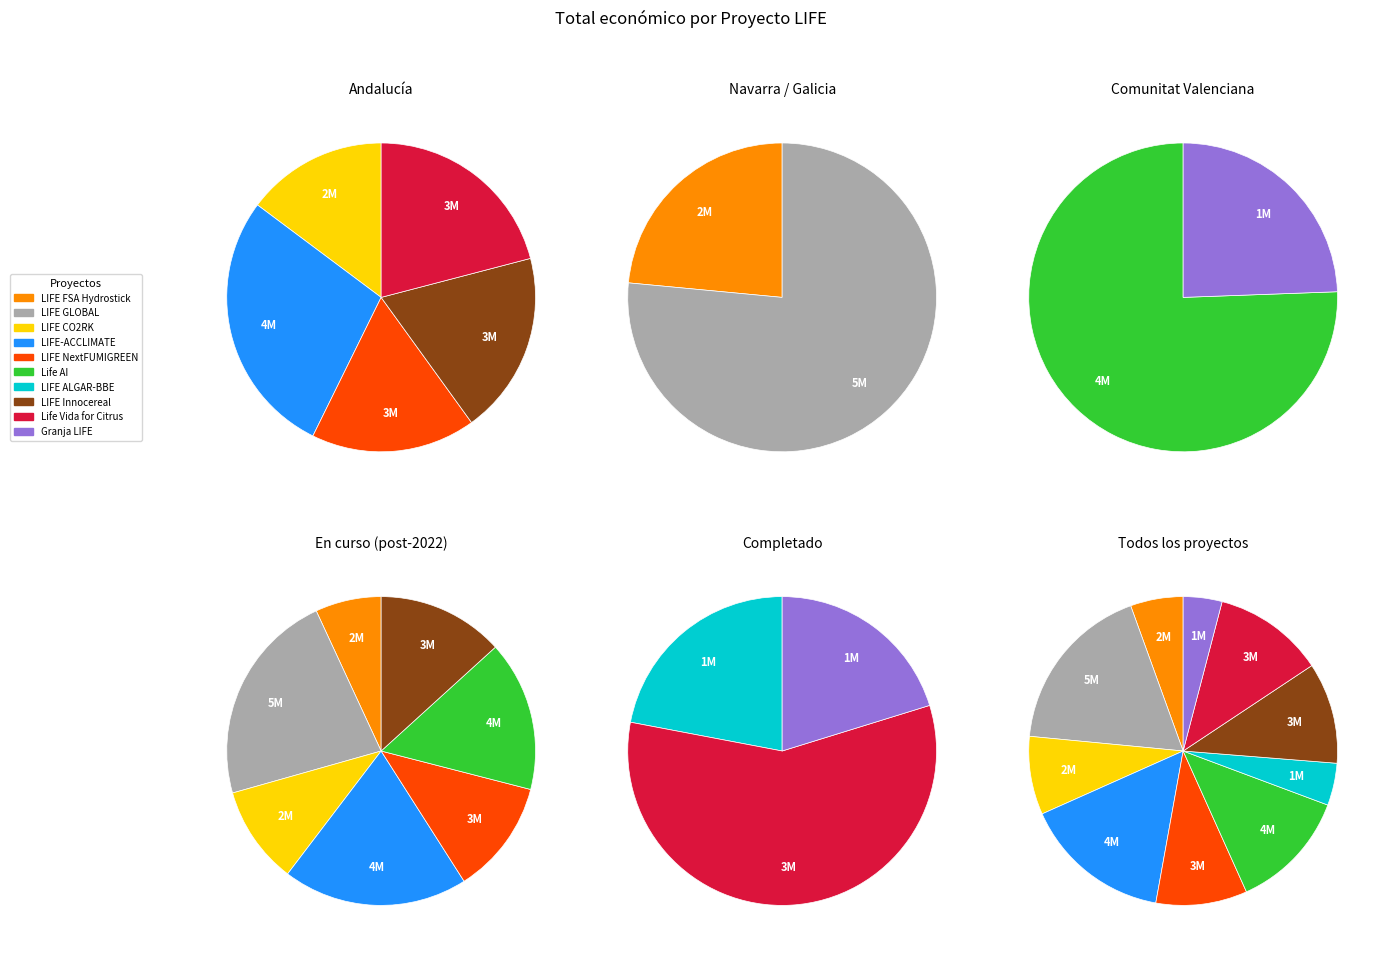

To the nearest percent, what percentage of the pie is LIFE NextFUMIGREEN?

10%